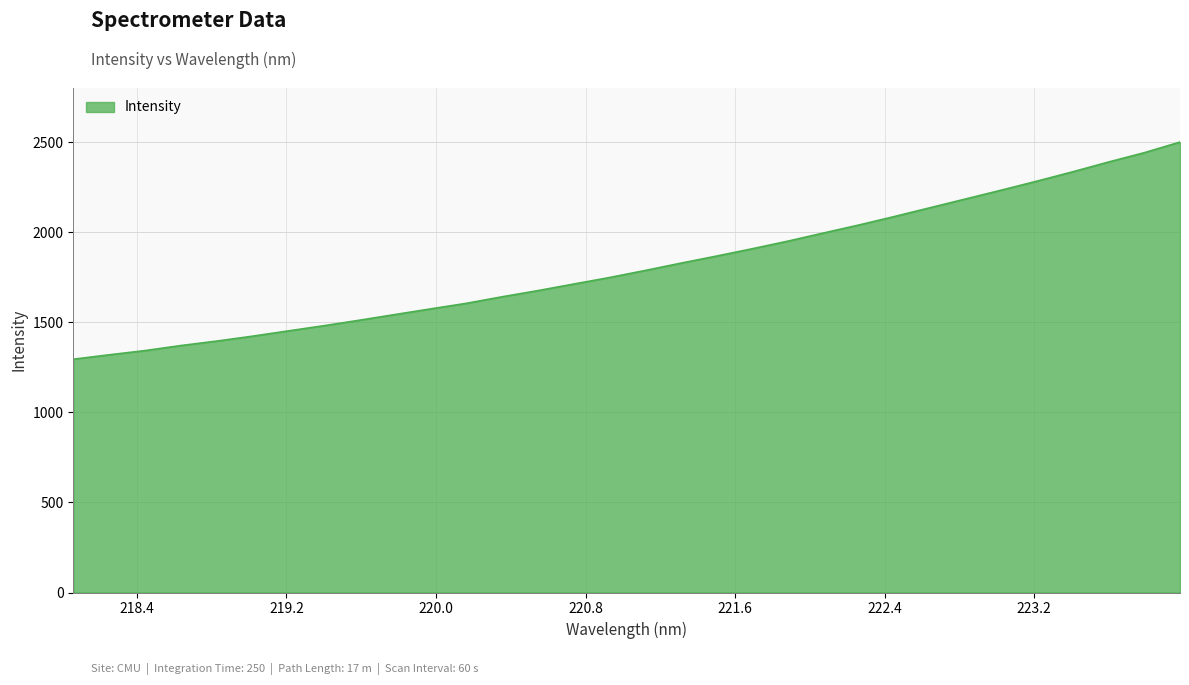

What is the smallest value displayed?

1294.8